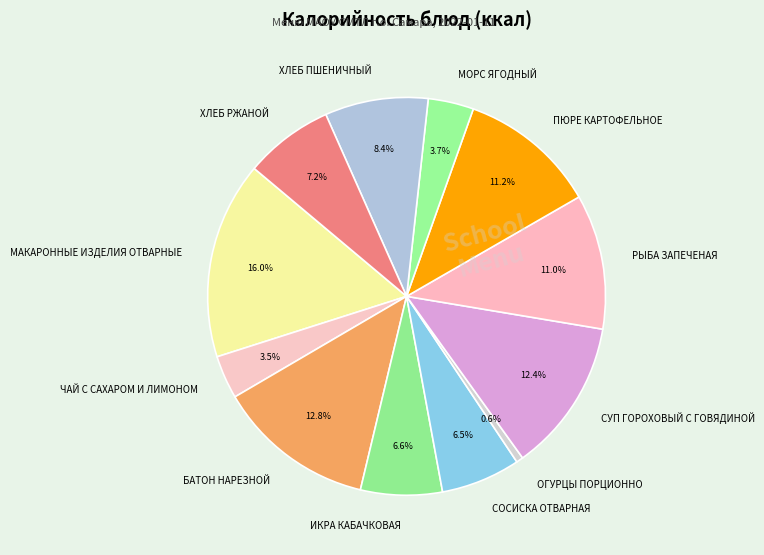

How many slices are in this pie chart?

12